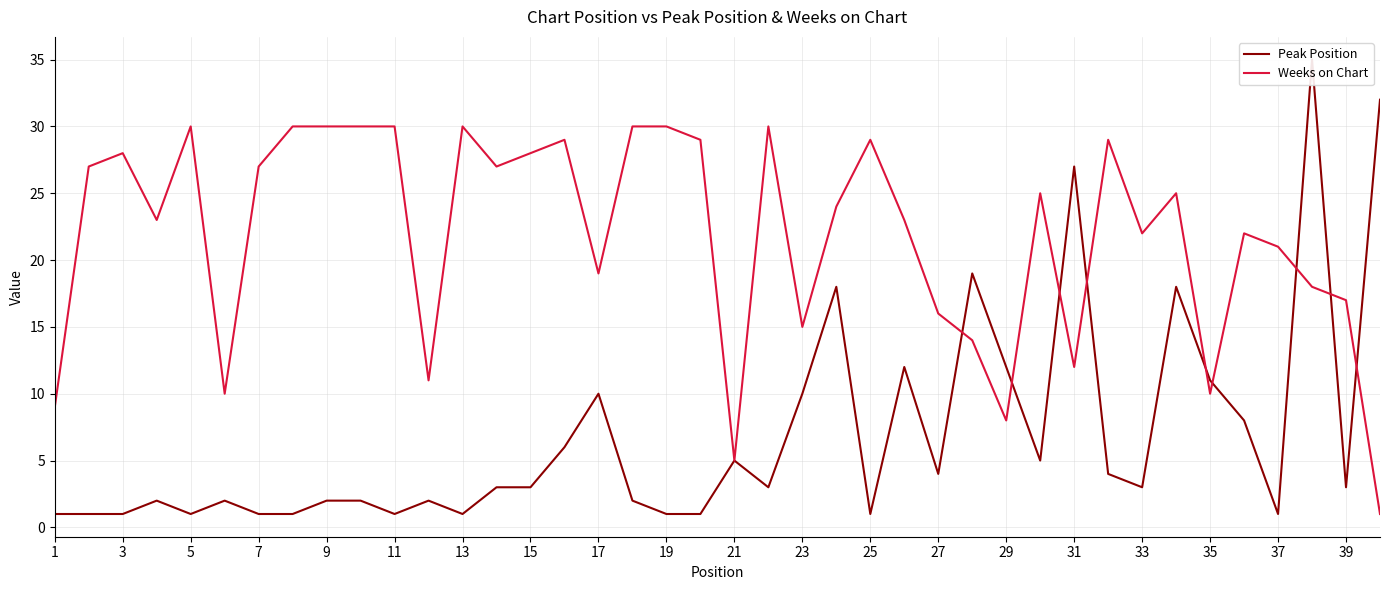

What is the difference between the highest and lowest values at 21?

29